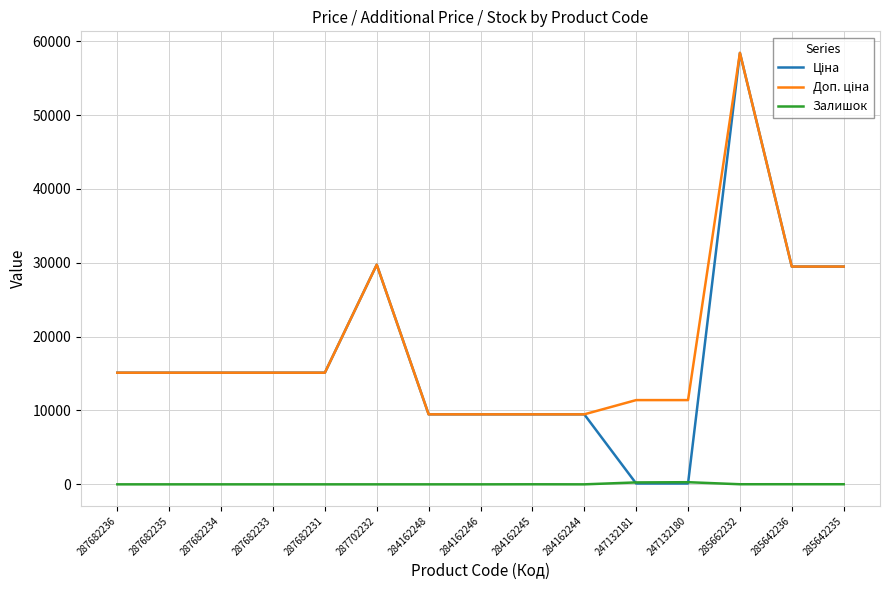

Is it true that Залишок equals 0.0 at 284162248?

True